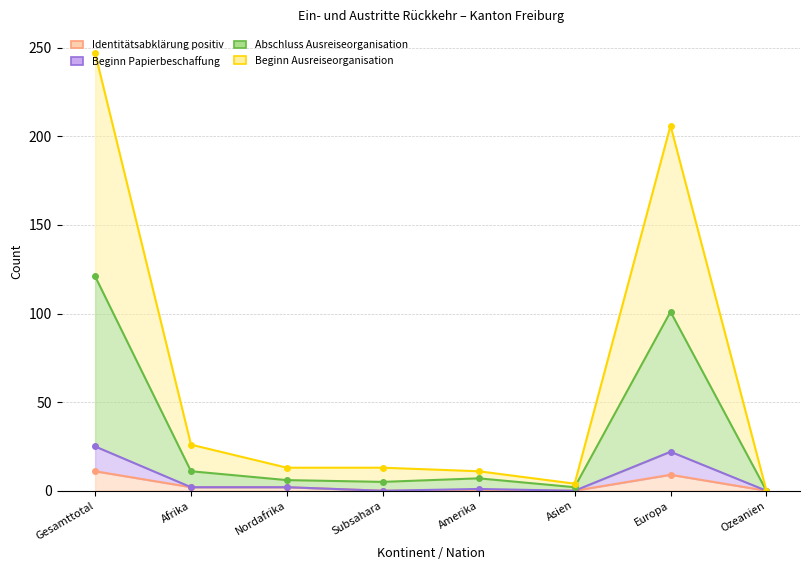

Rank the series by their maximum value, from highest to lowest.

Beginn Ausreiseorganisation, Abschluss Ausreiseorganisation, Beginn Papierbeschaffung, Identitätsabklärung positiv